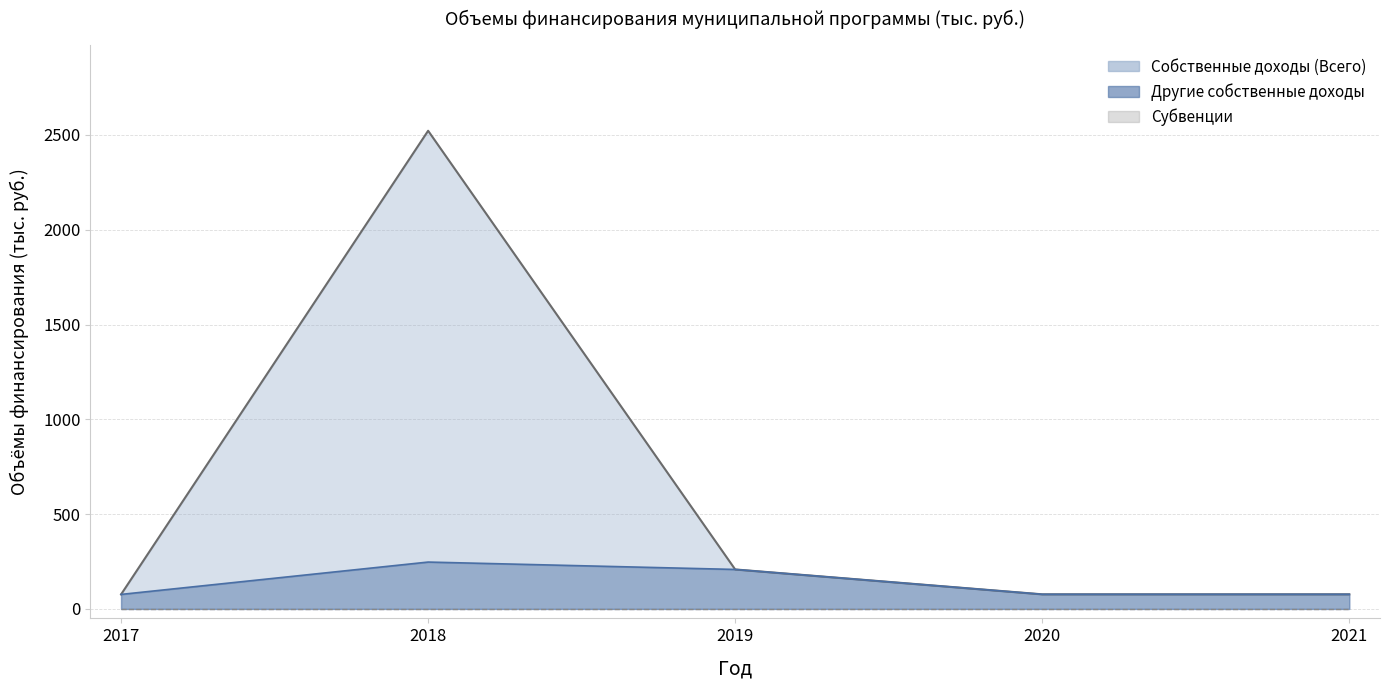

At which category does Собственные доходы (Всего) reach its first local peak?

2018